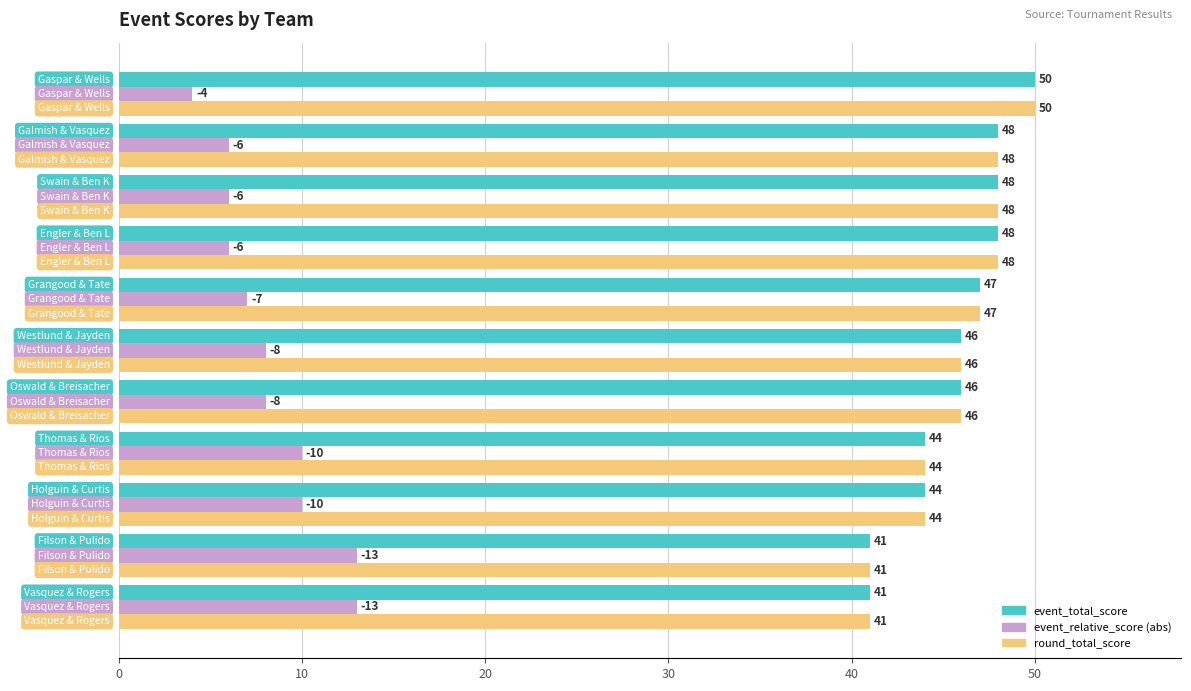

At how many categories does at least one series exceed 29?

11